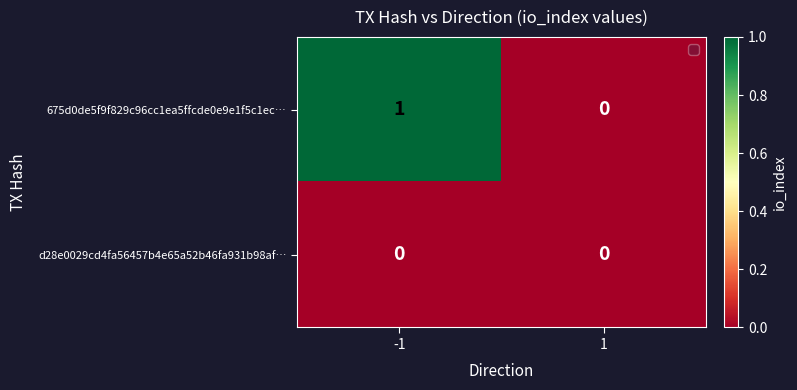

List the series in order of their overall mean, highest first.

675d0de5f9f829c96cc1ea5ffcde0e9e1f5c1ec…, d28e0029cd4fa56457b4e65a52b46fa931b98af…